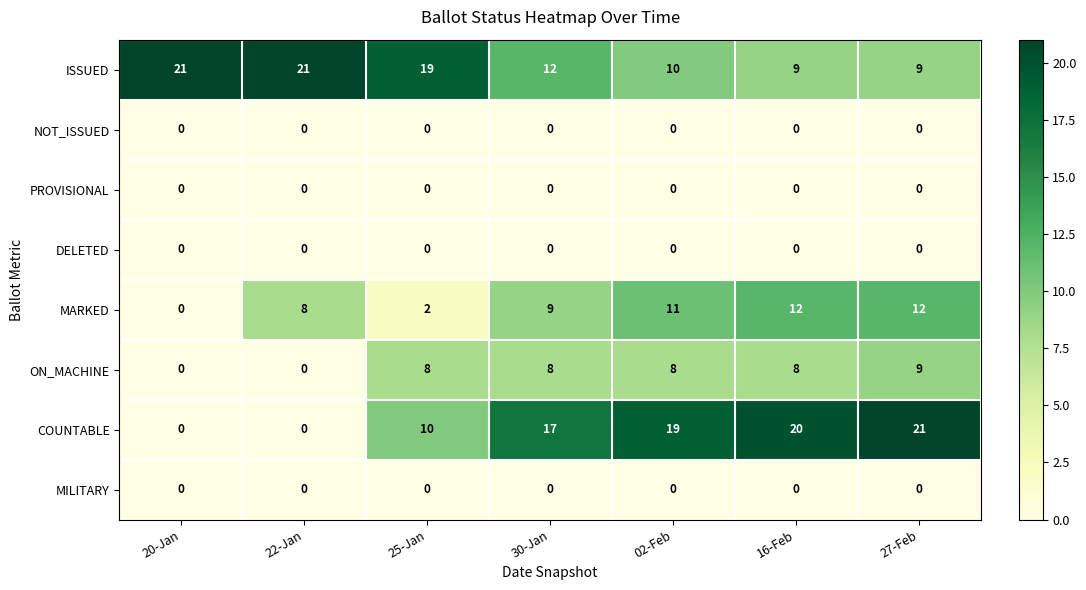

Between 20-Jan and 22-Jan, which series saw the biggest shift?

MARKED